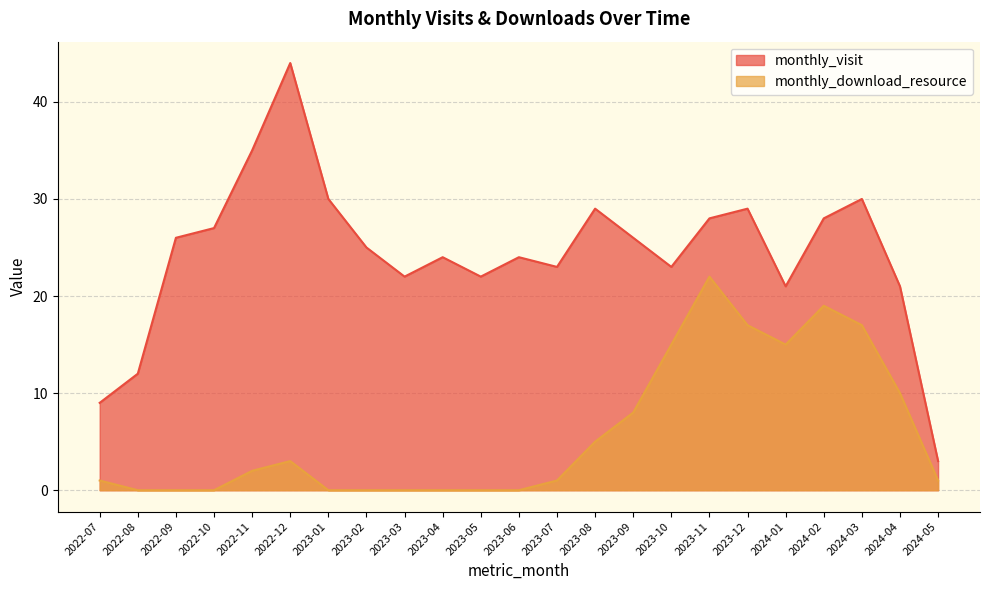

Which label corresponds to the smallest value in the chart?

2022-08